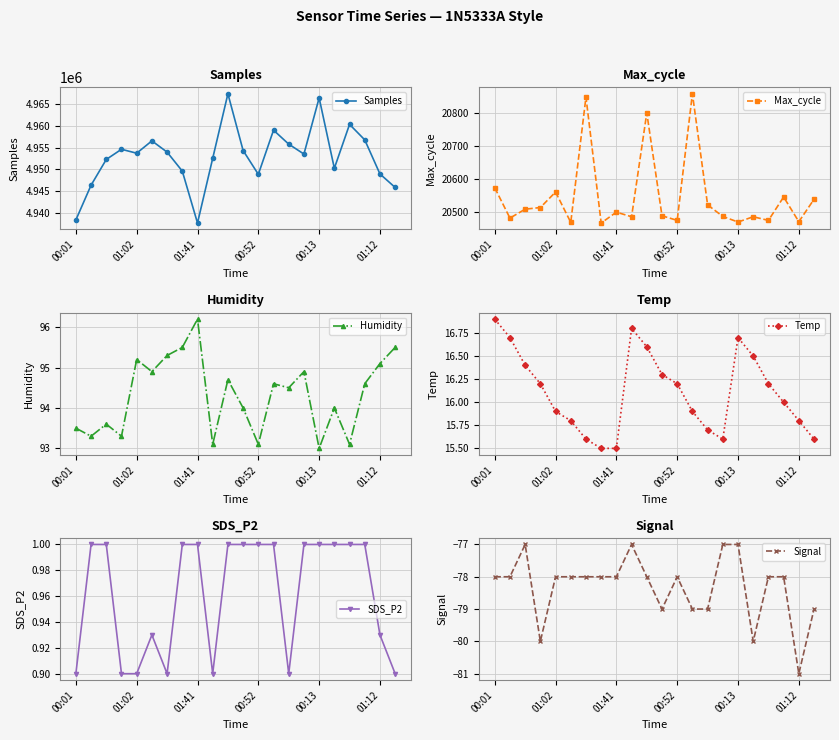

Which series has the widest spread of values?

Samples